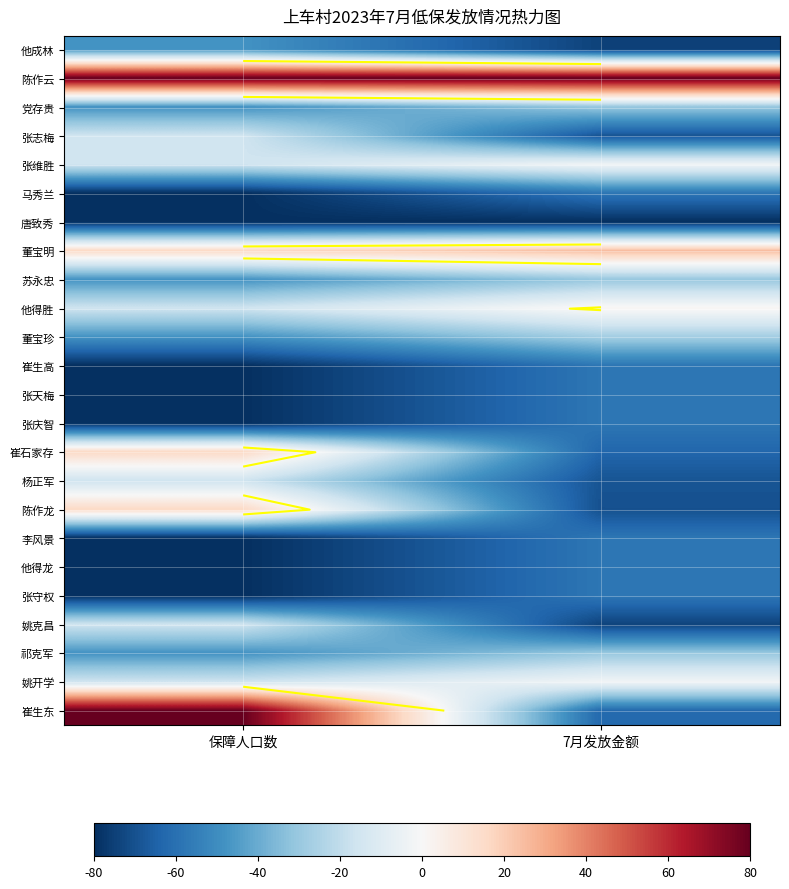

Rank the series at 7月发放金额 from highest to lowest value.

陈作云, 董宝明, 他得胜, 张维胜, 姚开学, 董宝珍, 党存贵, 苏永忠, 祁克军, 马秀兰, 崔生高, 张天梅, 张庆智, 李风景, 他得龙, 张守权, 崔生东, 崔石家存, 张志梅, 杨正军, 陈作龙, 姚克昌, 他成林, 唐致秀